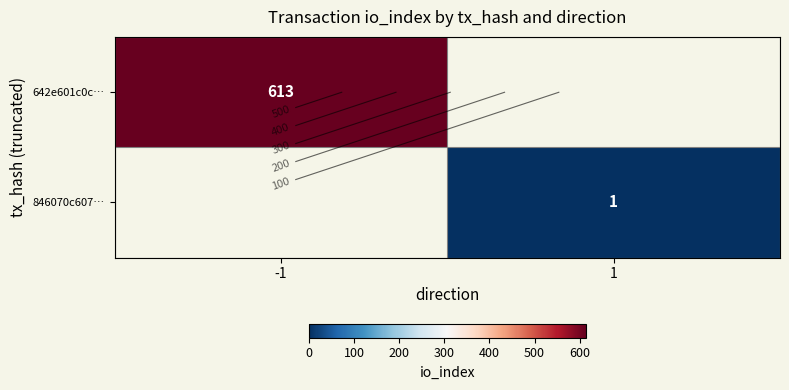

Where is 642e601c0c… nearest to the value 613?

-1